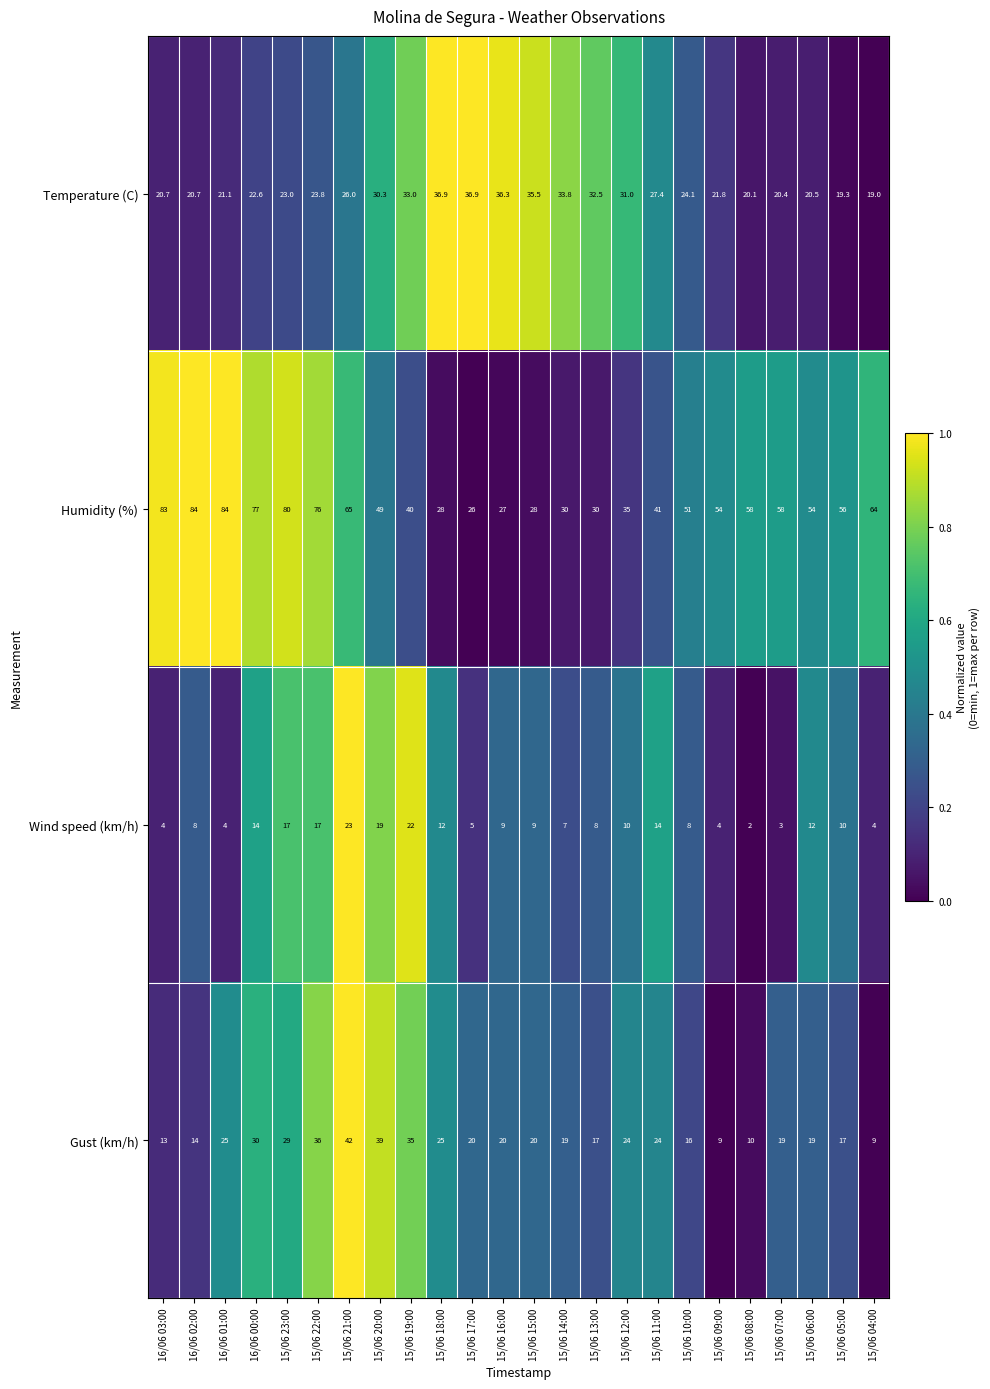

The Gust (km/h) series shows 7.7 at 16/06 01:00. True or false?

False